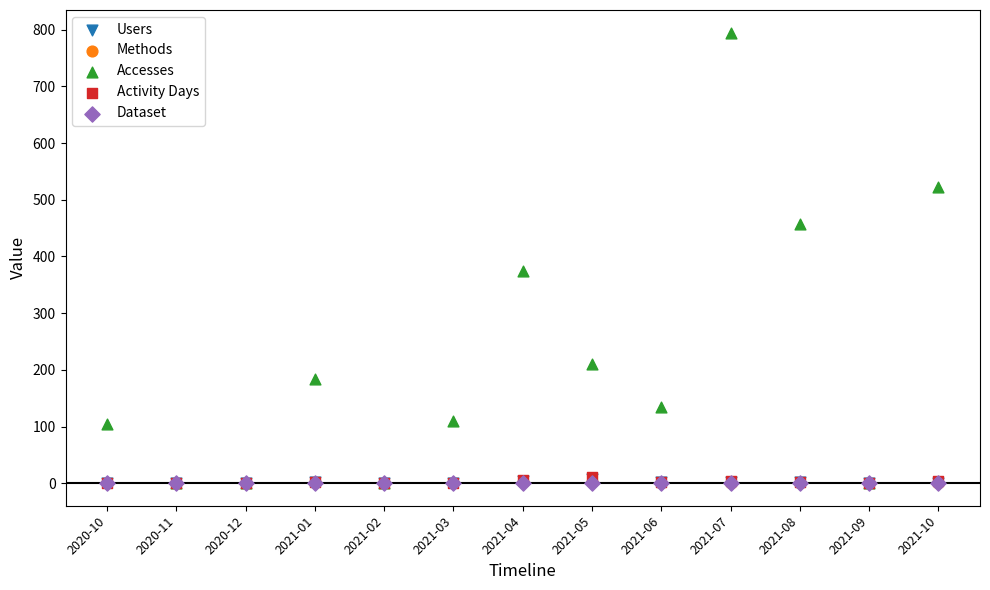

What are all the series names shown in the legend?

Users, Methods, Accesses, Activity Days, Dataset